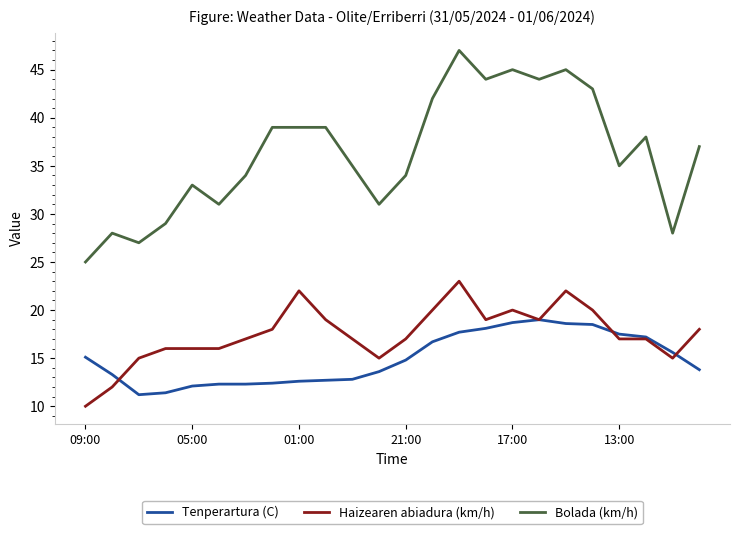

At how many categories does at least one series exceed 24?

24